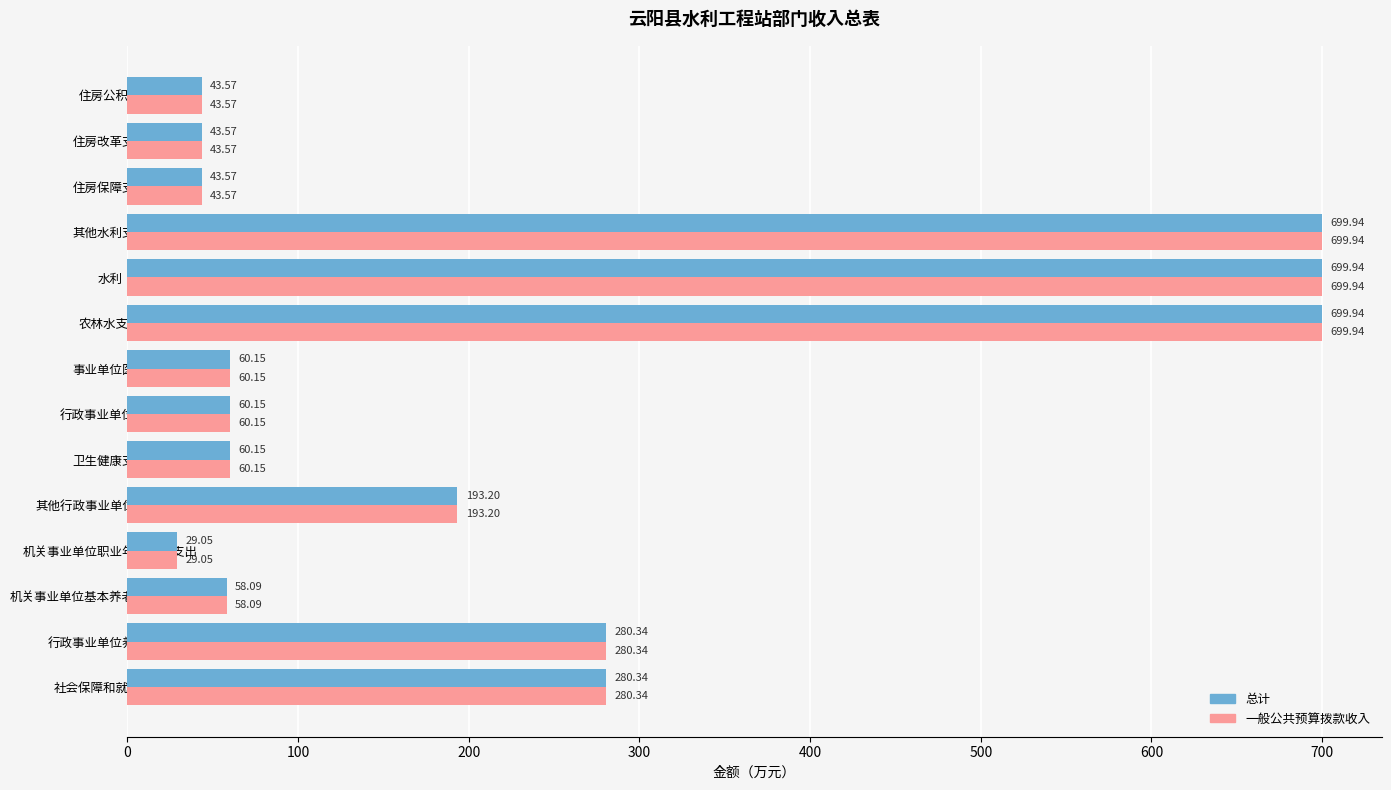

At how many categories does at least one series exceed 434?

3